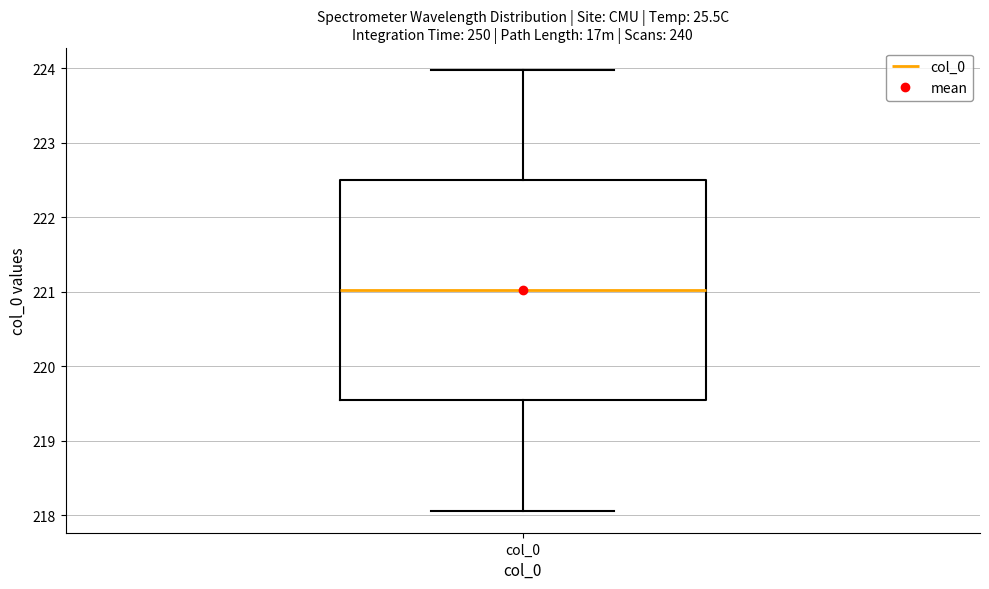

Read this box plot against the y-axis: the position of the median line, the range covered by the box, and the ends of both whiskers. The values are not printed on the chart, so give them approximately, as read against the axis.

median 221.0, box 219.5 to 222.5, whiskers 218.1 to 224.0